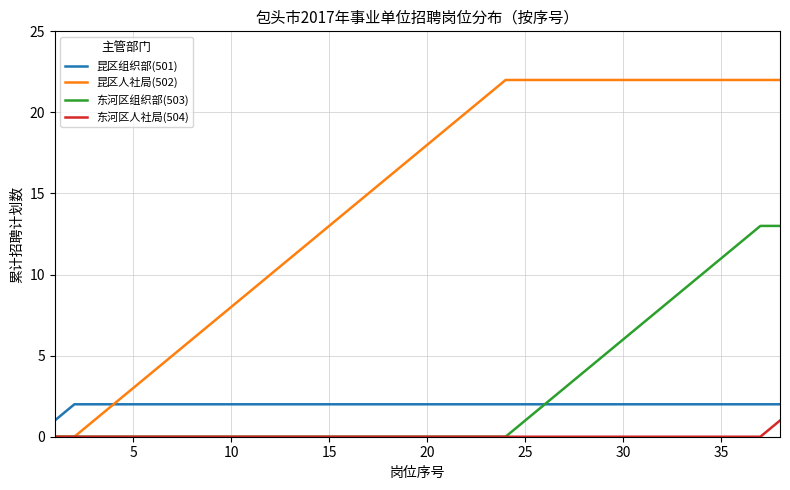

Which series has the widest spread of values?

昆区人社局(502)